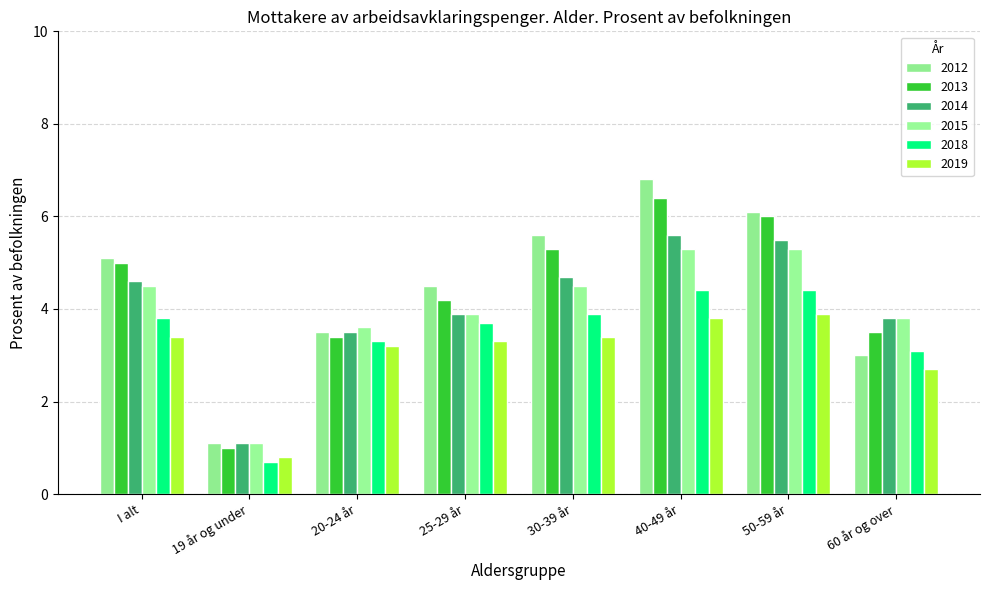

Rank the series by their maximum value, from highest to lowest.

2012, 2013, 2014, 2015, 2018, 2019